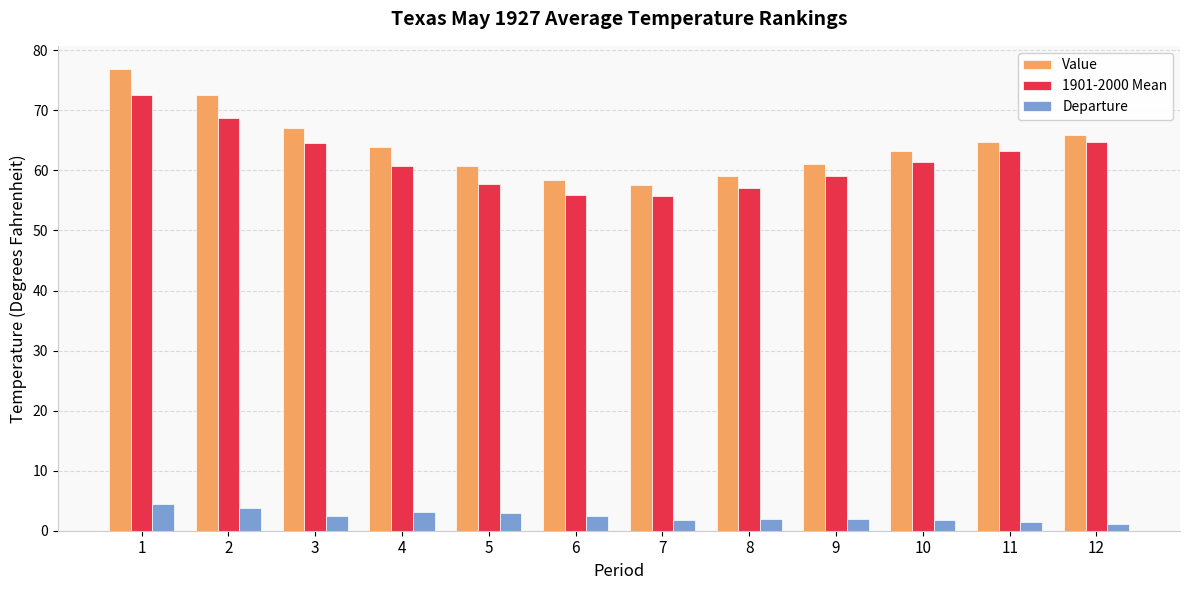

Is the value of 1901-2000 Mean at 2 greater than the value of Departure at 4?

Yes